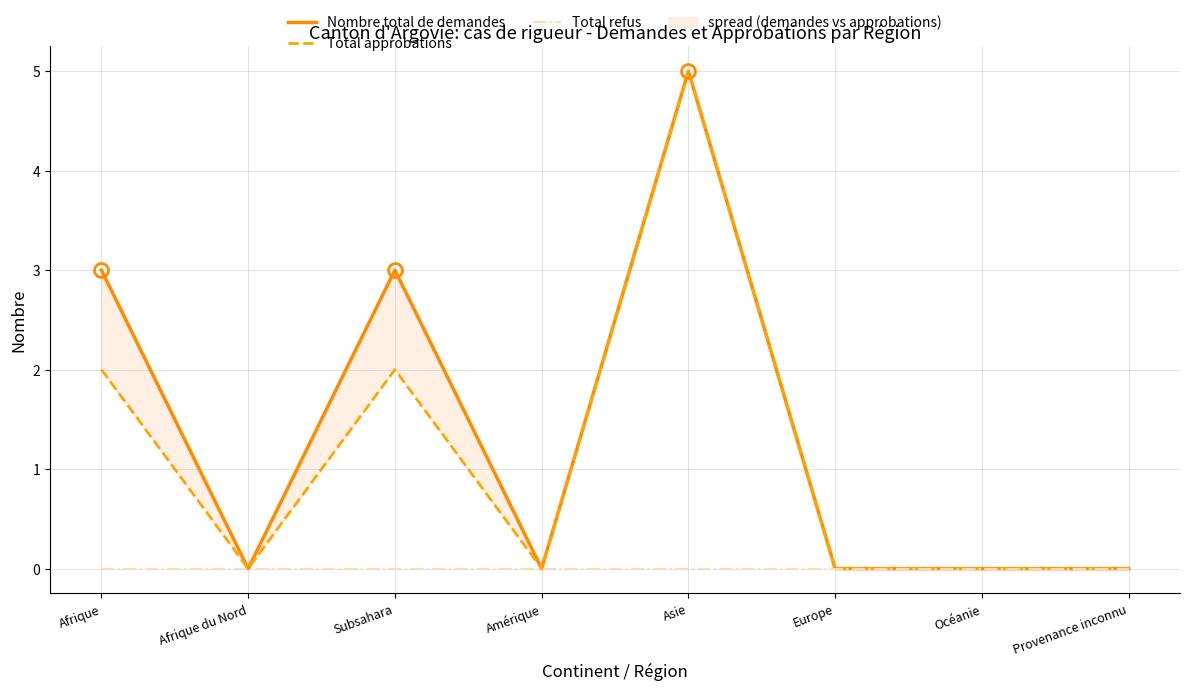

At how many categories does at least one series exceed 3?

1